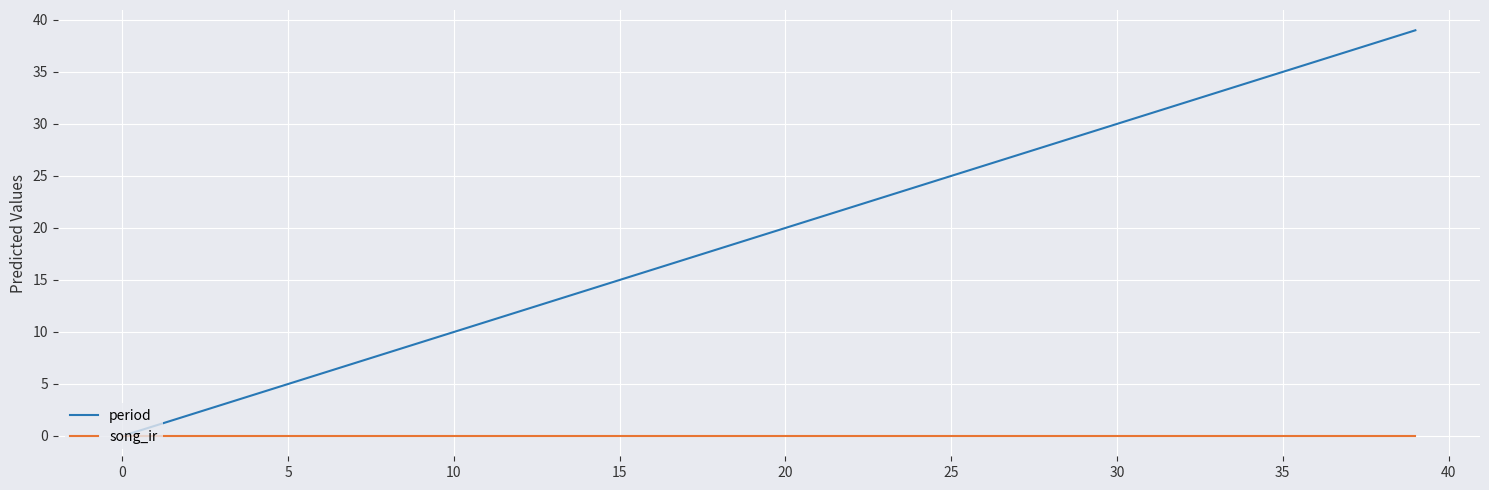

Which series has the largest range (max minus min)?

period